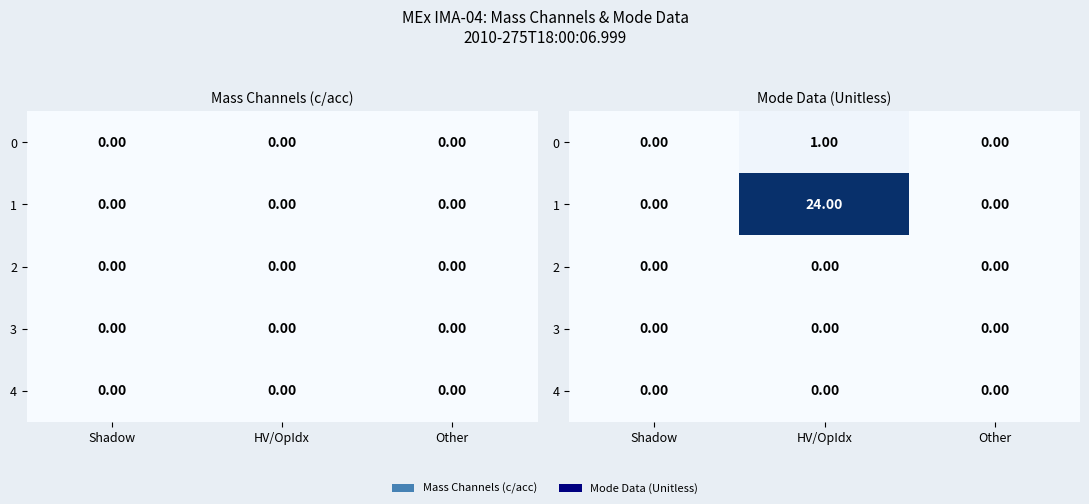

Which series has the largest range (max minus min)?

1